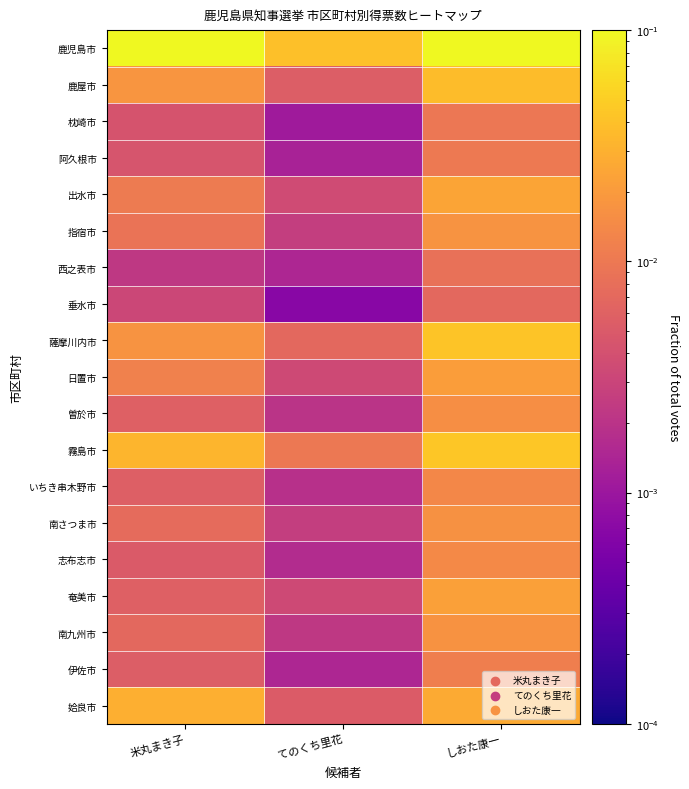

Between てのくち里花 and 米丸まき子, which is larger?

米丸まき子